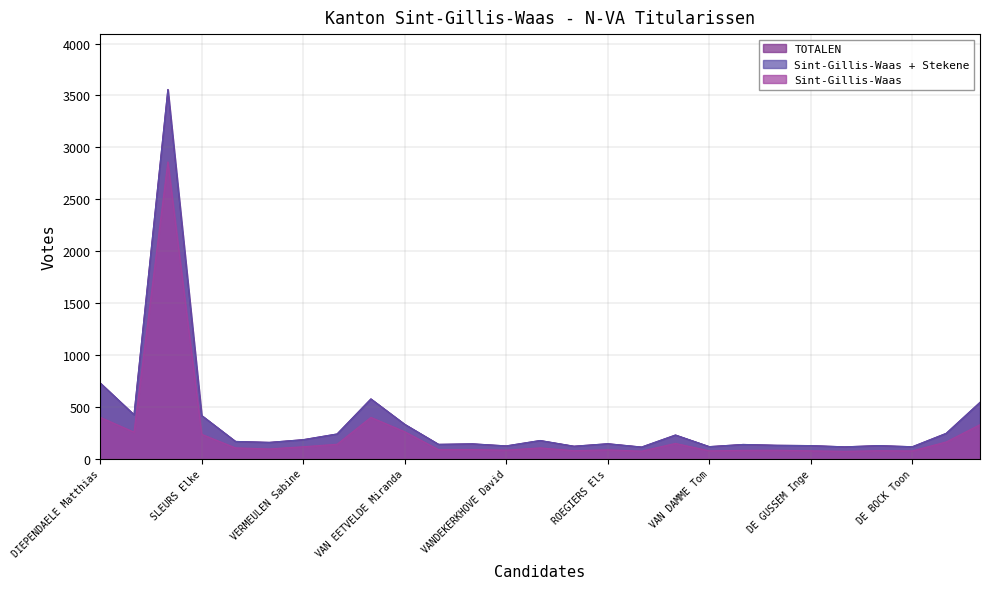

Does the chart have visible grid lines?

Yes